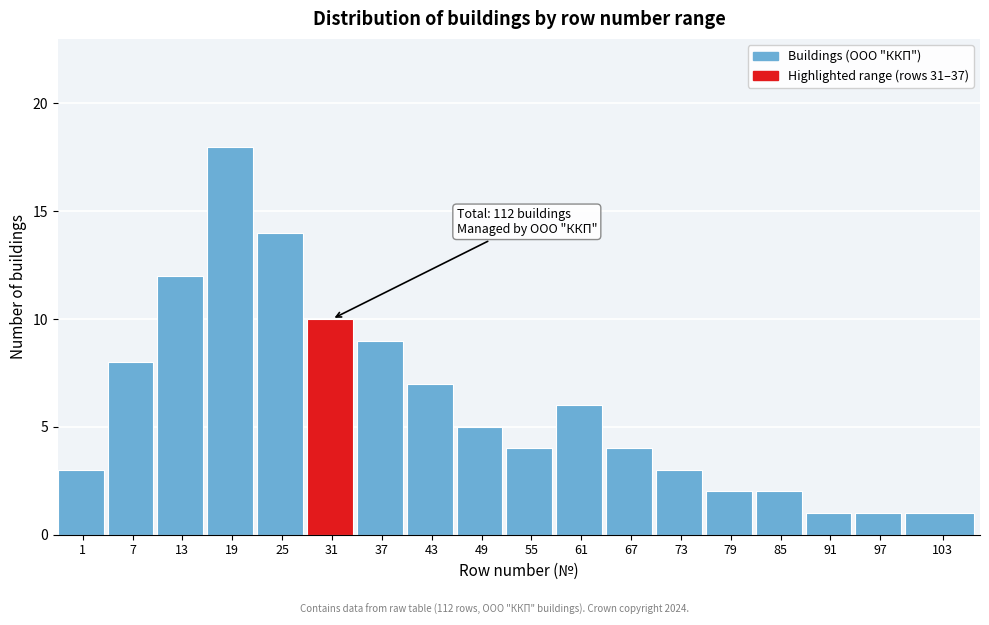

Reading right to left, list all the values displayed in this chart.

103=1	97=1	91=1	85=2	79=2	73=3	67=4	61=6	55=4	49=5	43=7	37=9	31=10	25=14	19=18	13=12	7=8	1=3